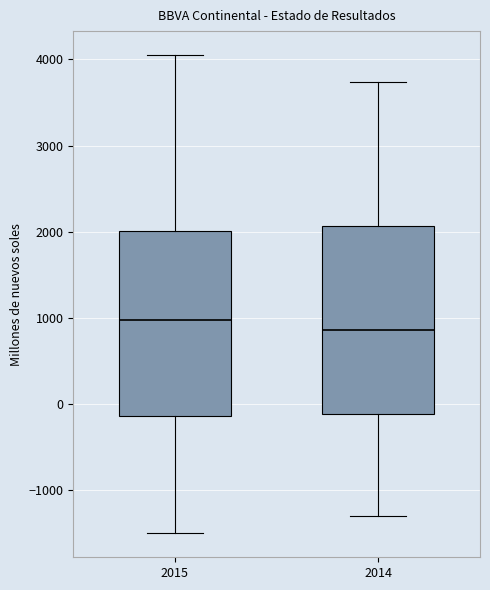

Reading left to right, transcribe this box plot: for each box, give where its median line is, the range the box spans, and where its two whiskers end, as read against the y-axis. The values are not printed on the chart, so give them approximately, as read against the axis.

2015: median 1000, box -100 to 2000, whiskers -1500 to 4100
2014: median 900, box -100 to 2100, whiskers -1300 to 3700